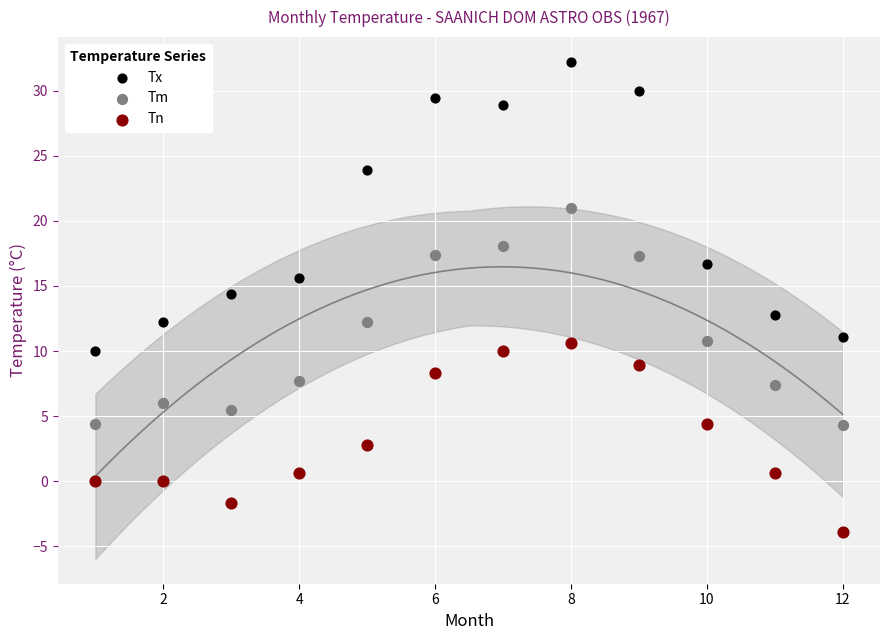

Which series reaches the maximum Y coordinate?

Tx